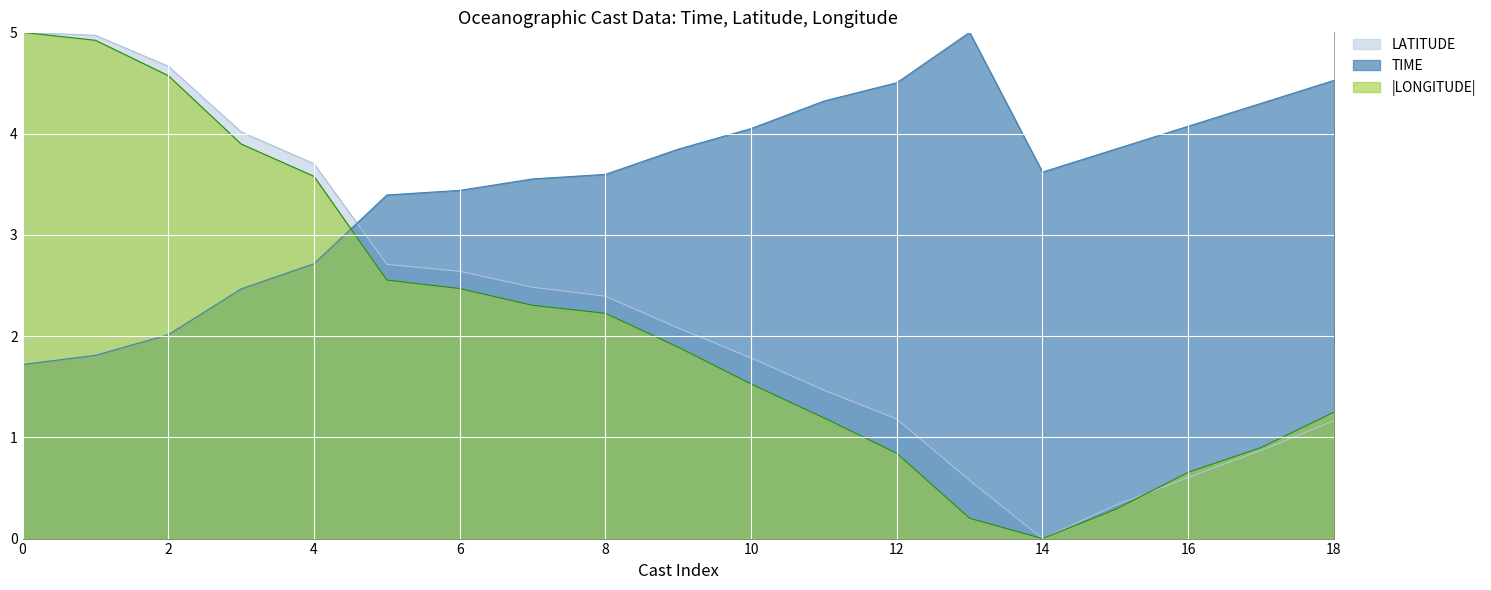

What is the maximum value shown in the chart?

5.0